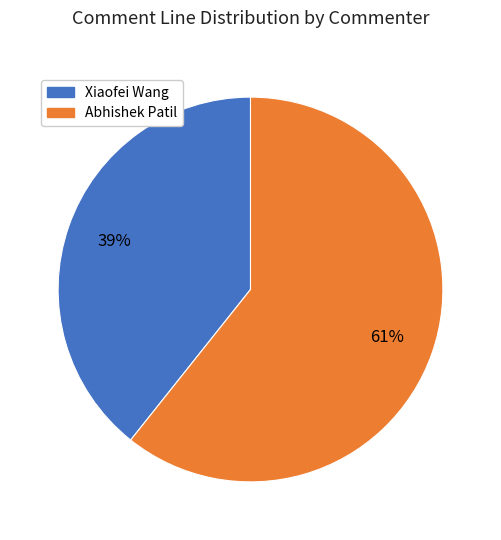

To the nearest percent, what is the average slice percentage?

50%